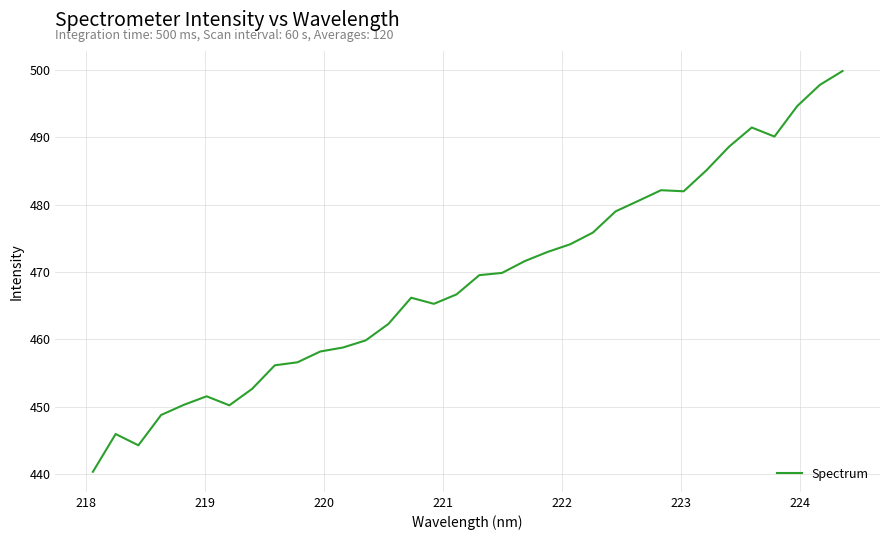

What is the greatest value displayed?

499.8